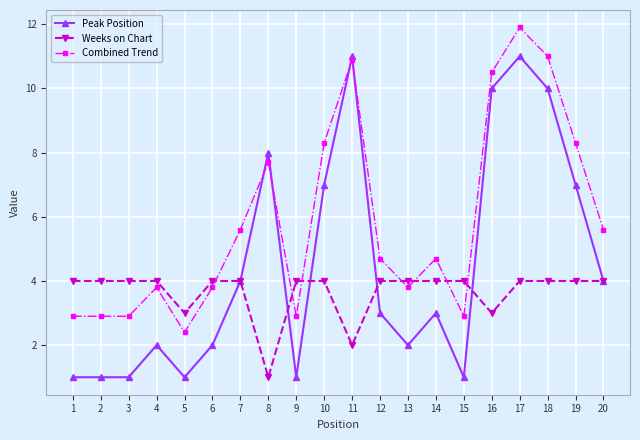

How many times do Peak Position and Combined Trend cross each other?

4